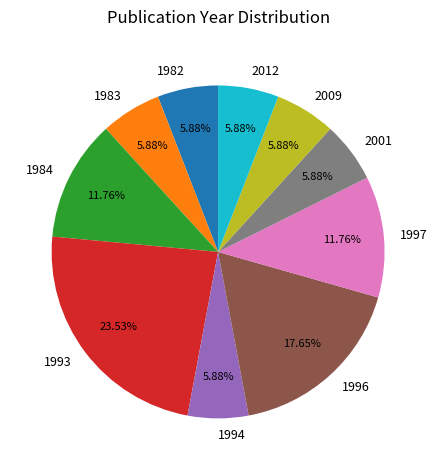

Approximately how many times larger is the value at 1996 compared to 1983?

3.0